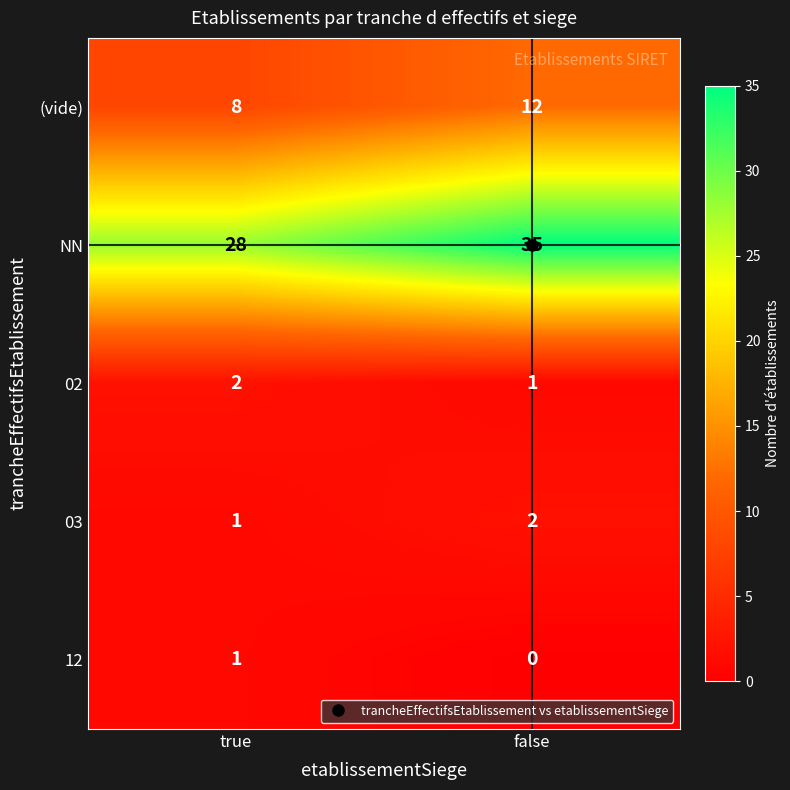

What is the average value of the (vide) series?

10